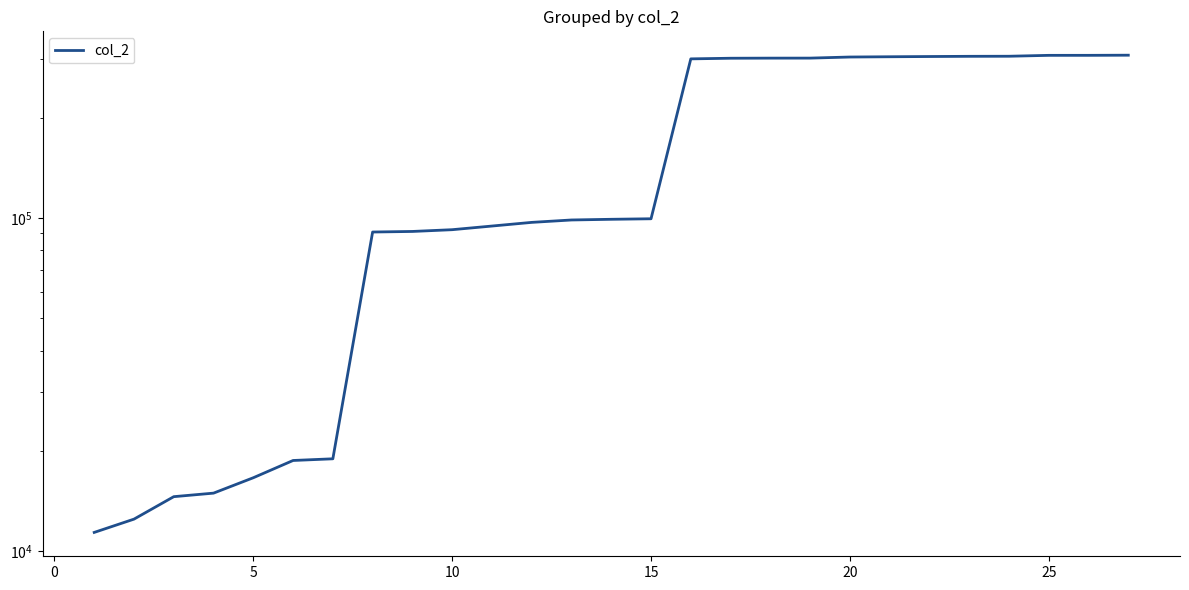

What is the difference between the second highest and second lowest values?

295443